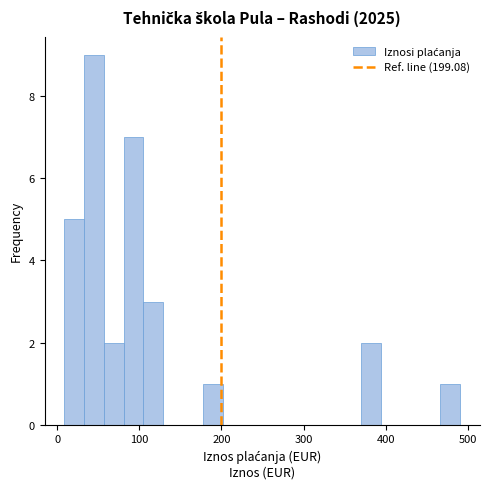

Around what value on the x-axis is the tallest bar? Give the approximate position of its centre, as read against the axis.

40